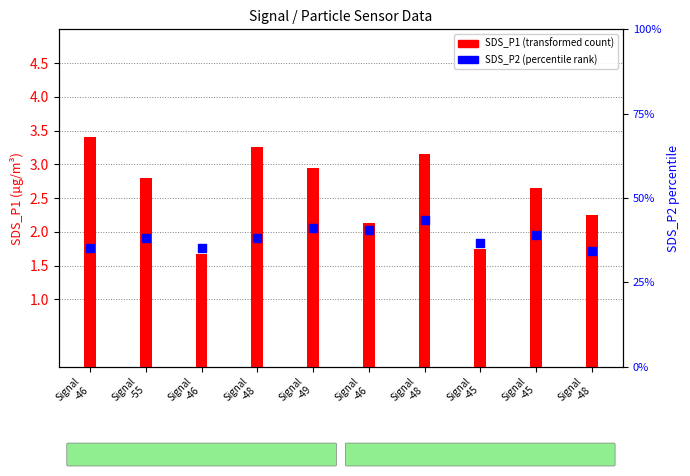

At which category is the sum across all series the highest?

Signal
-48